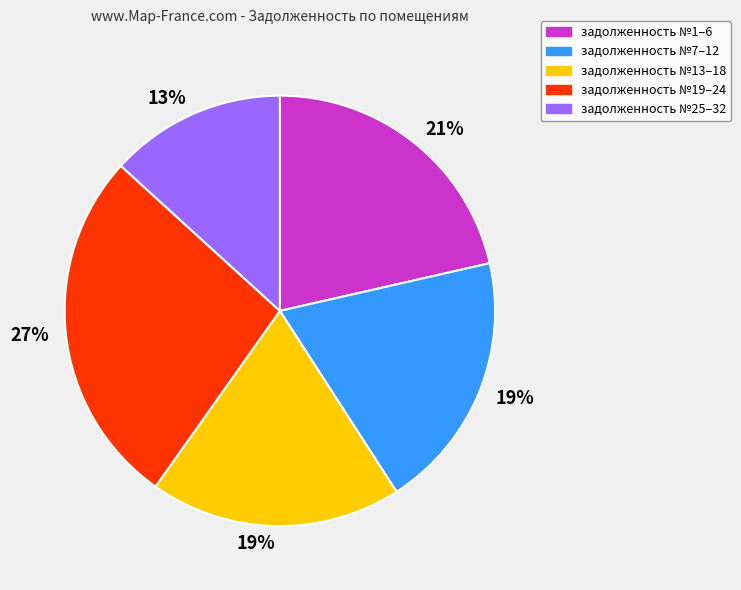

Does any single category account for the majority?

No